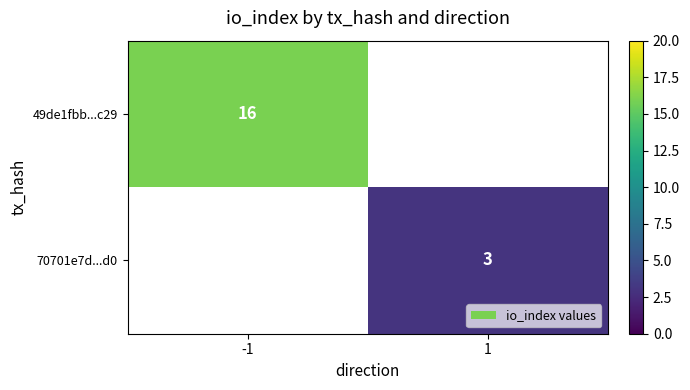

The 70701e7d...d0 series shows 5 at 1. True or false?

False